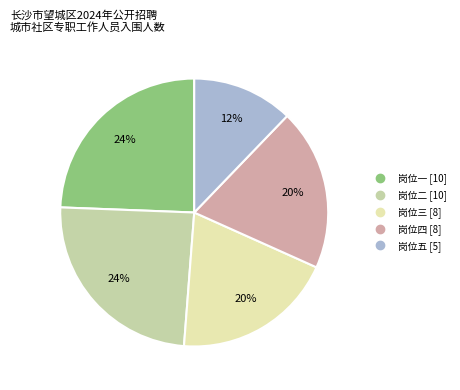

Count the number of slices in the pie.

5